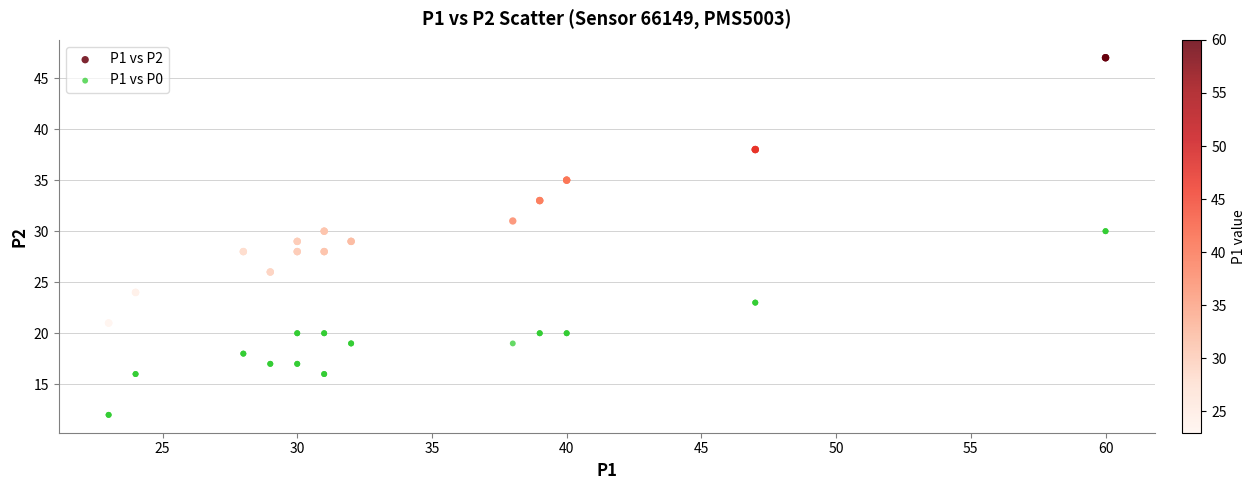

Which series has the widest spread of Y values?

P1 vs P2